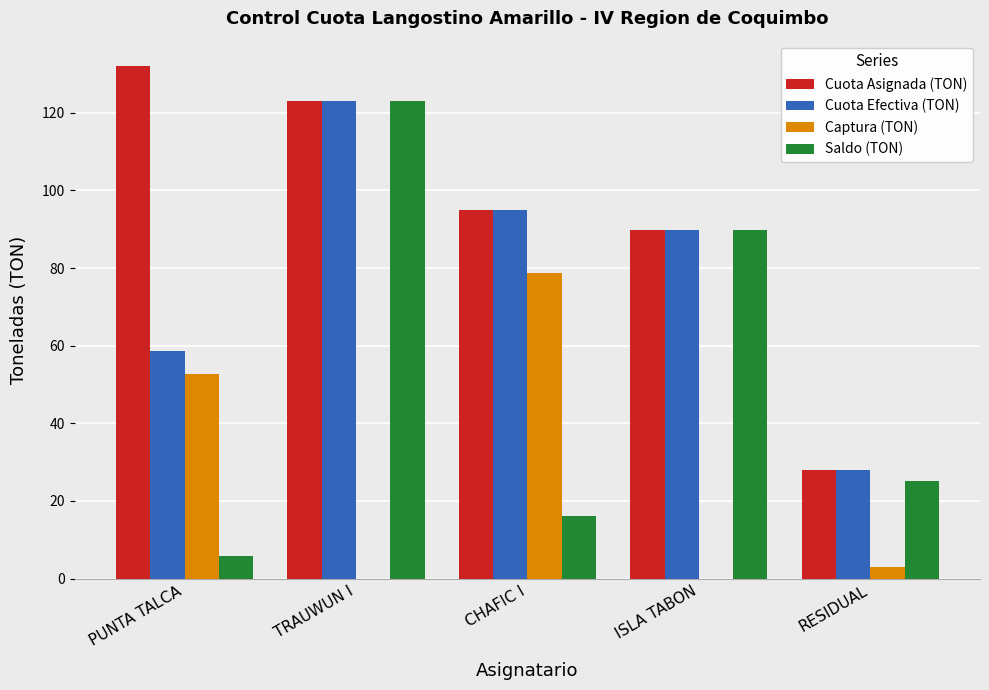

True or false: Captura (TON) has a value of 78.8 at CHAFIC I.

True